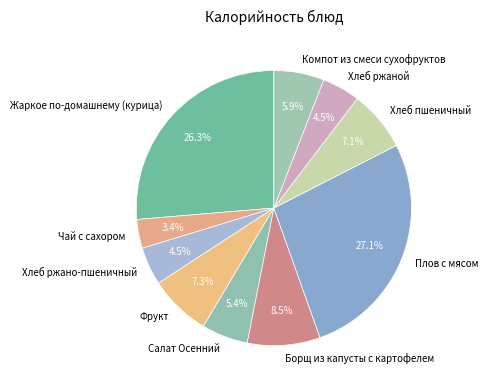

To the nearest percent, what is the average slice percentage?

10%